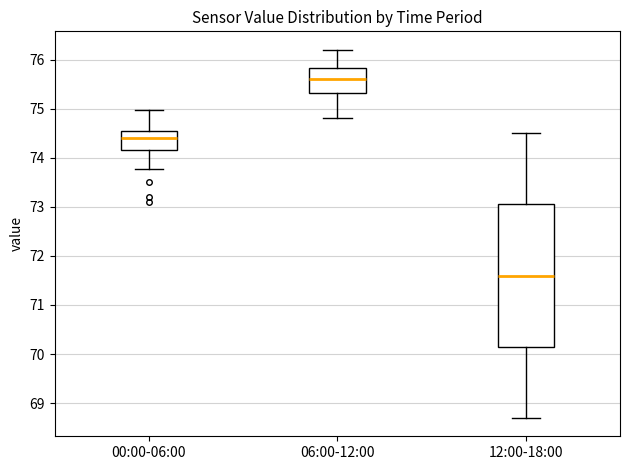

Which box has the highest median line?

06:00-12:00